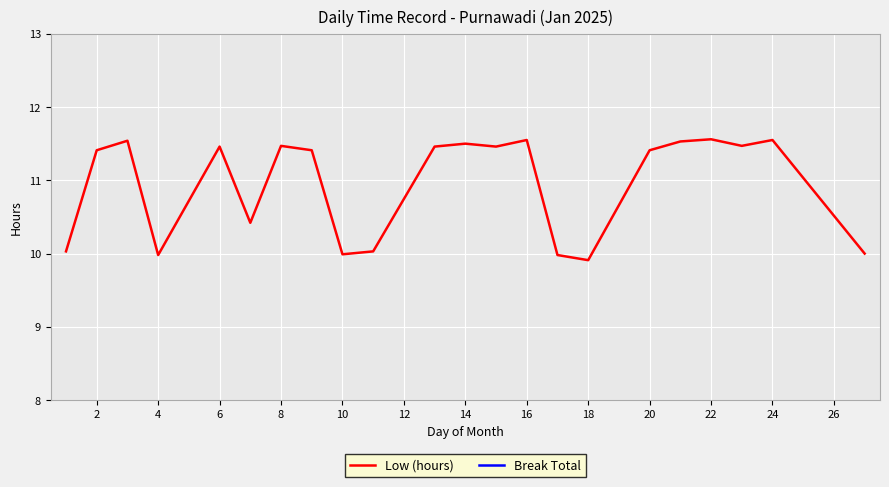

List the series in order of their peak value, lowest first.

Break Total, Low (hours)